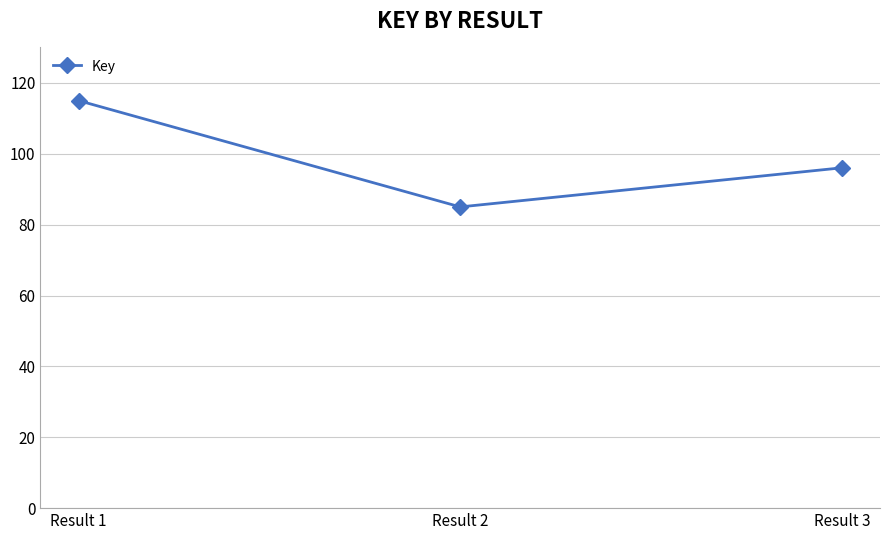

The value at Result 2 is 85.0. True or false?

True